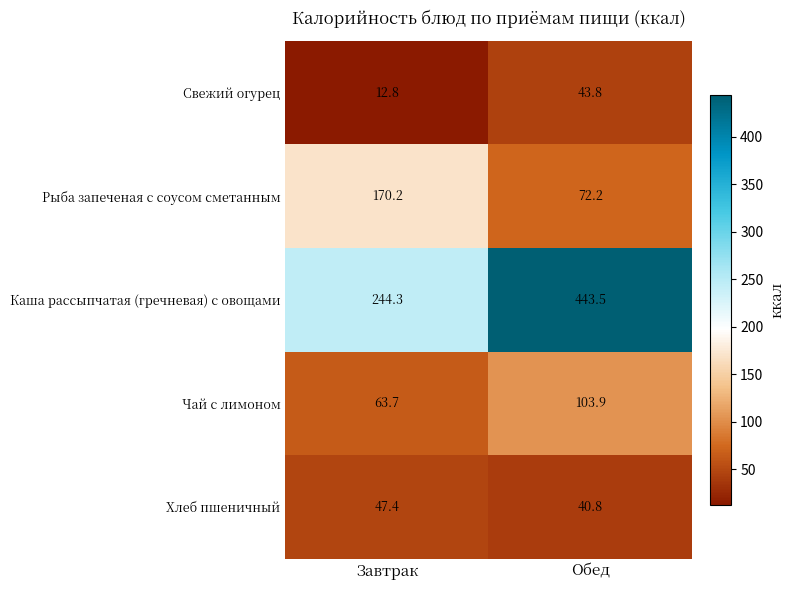

True or false: Рыба запеченая с соусом сметанным has a value of 245.7 at Завтрак.

False